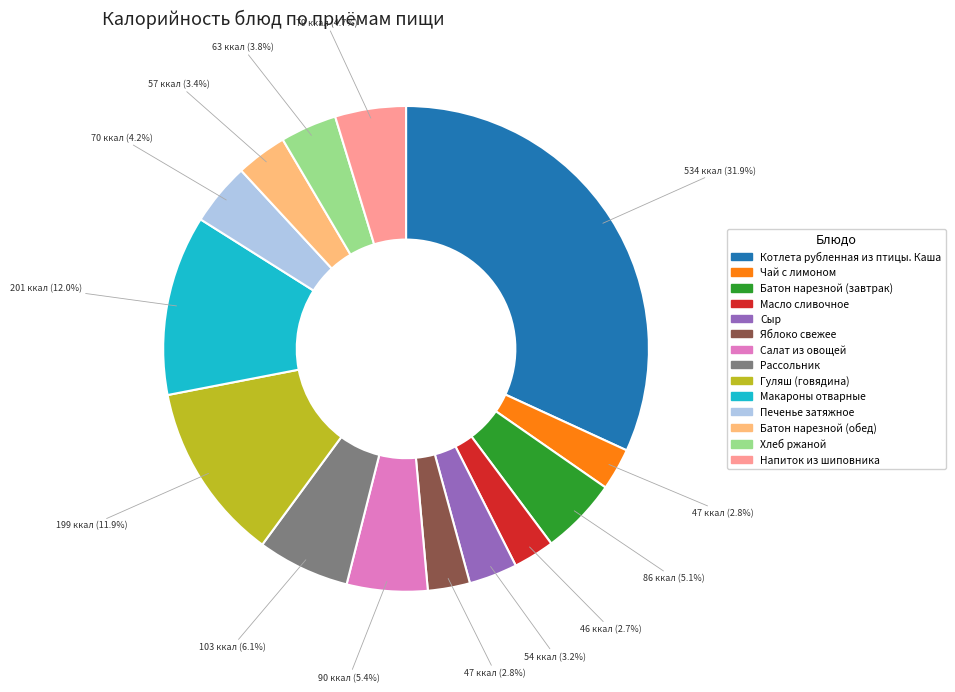

Count the number of slices in the pie.

14